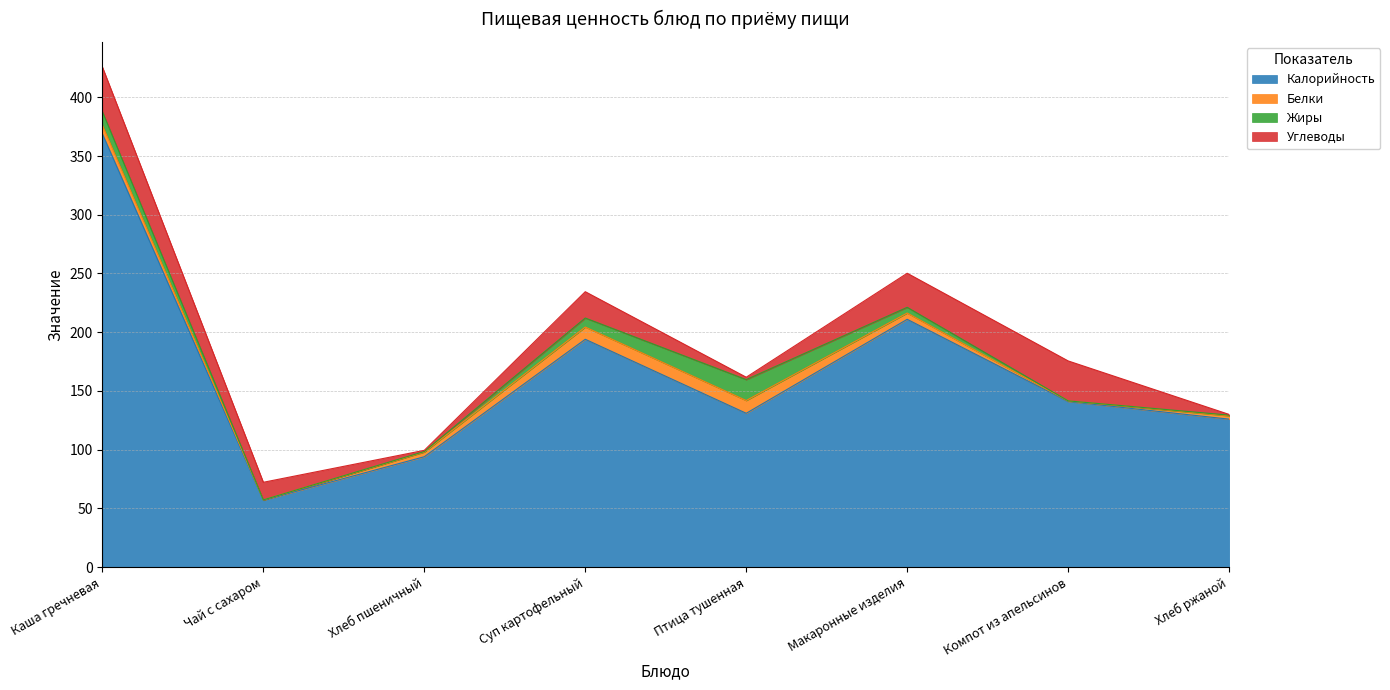

The value of Калорийность at Компот из апельсинов is 141.0. True or false?

True